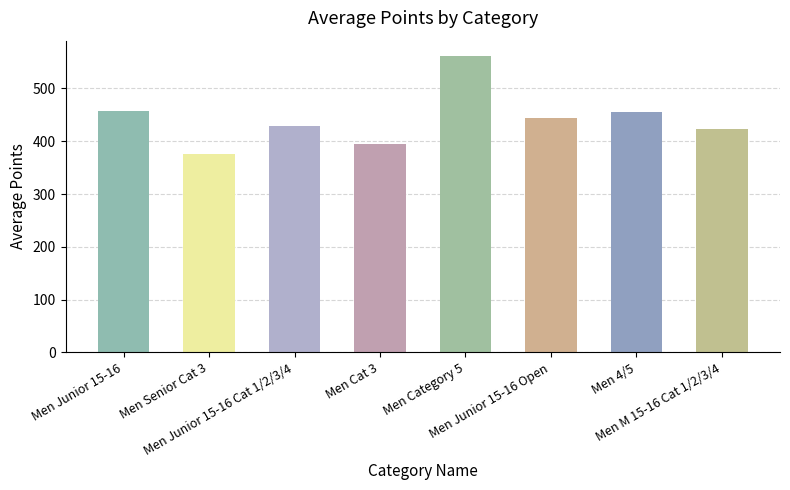

What is the smallest value displayed?

376.2